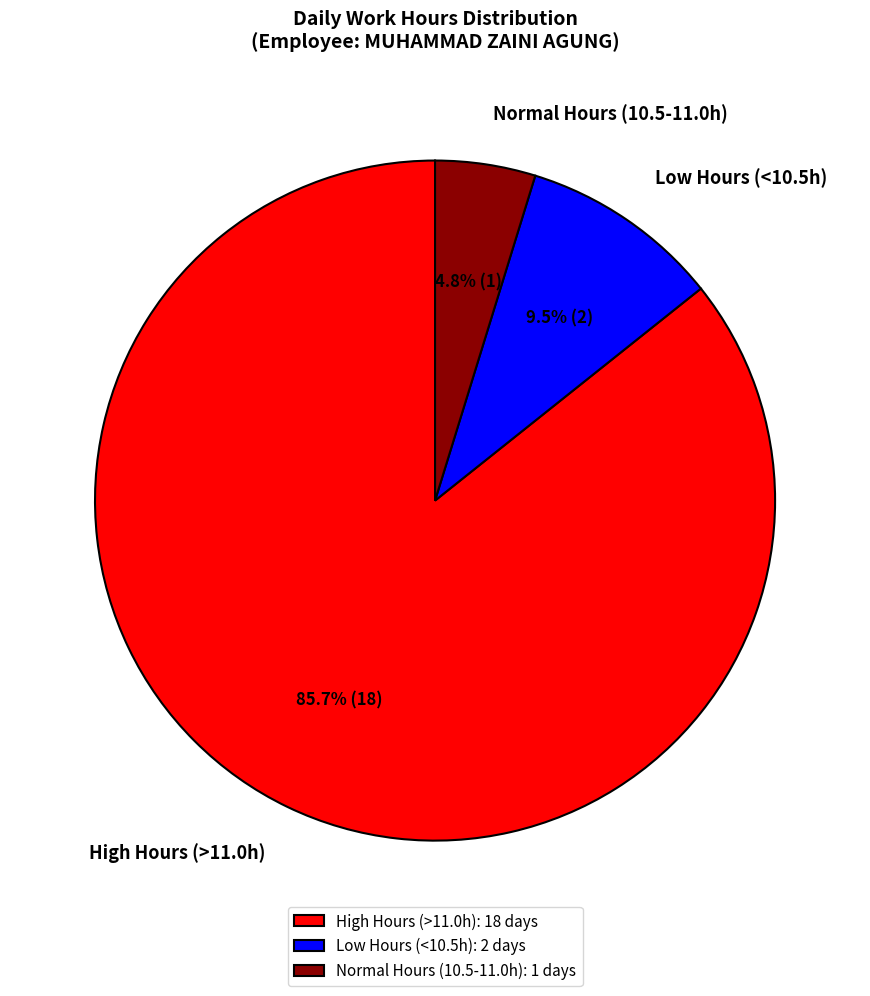

Between High Hours (>11.0h) and Low Hours (<10.5h), which is larger?

High Hours (>11.0h)